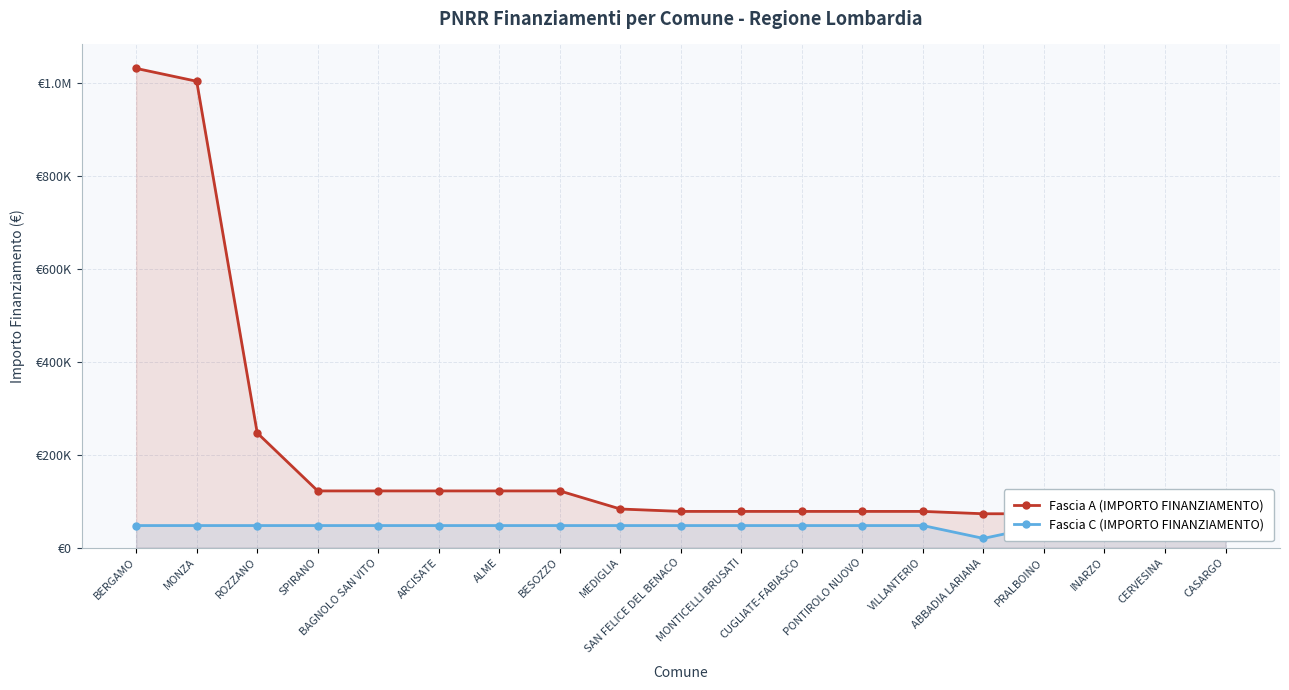

Read the Fascia C (IMPORTO FINANZIAMENTO) value at ALME, to the nearest 100.

47400